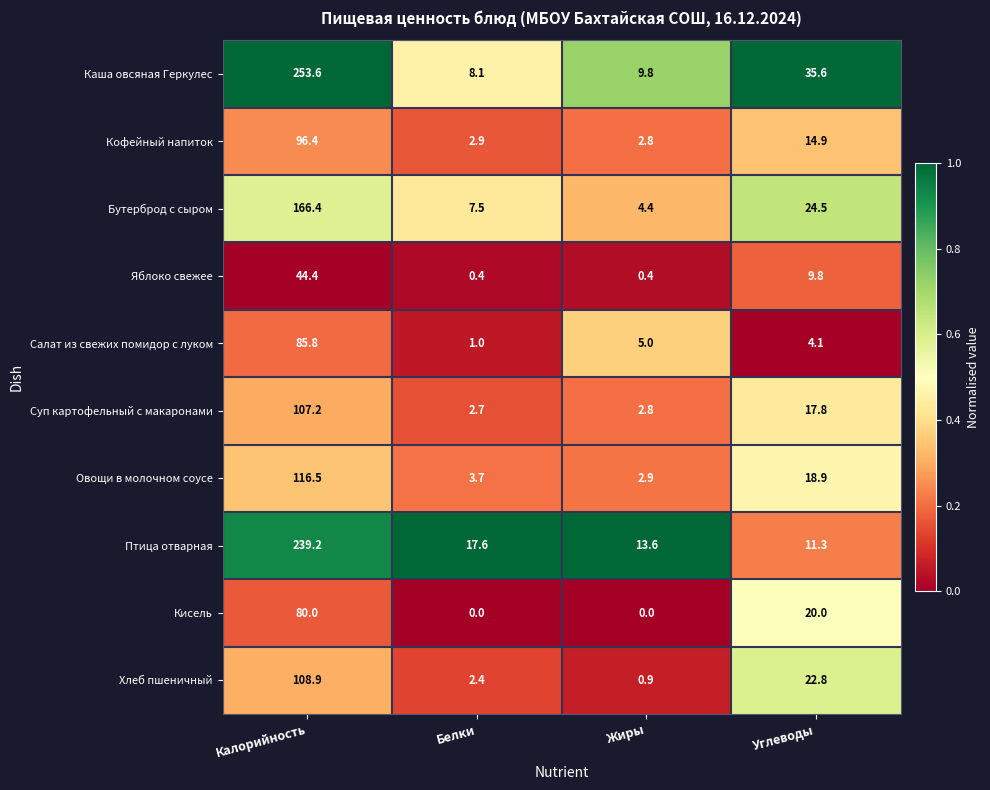

Count the number of categories in the chart.

4